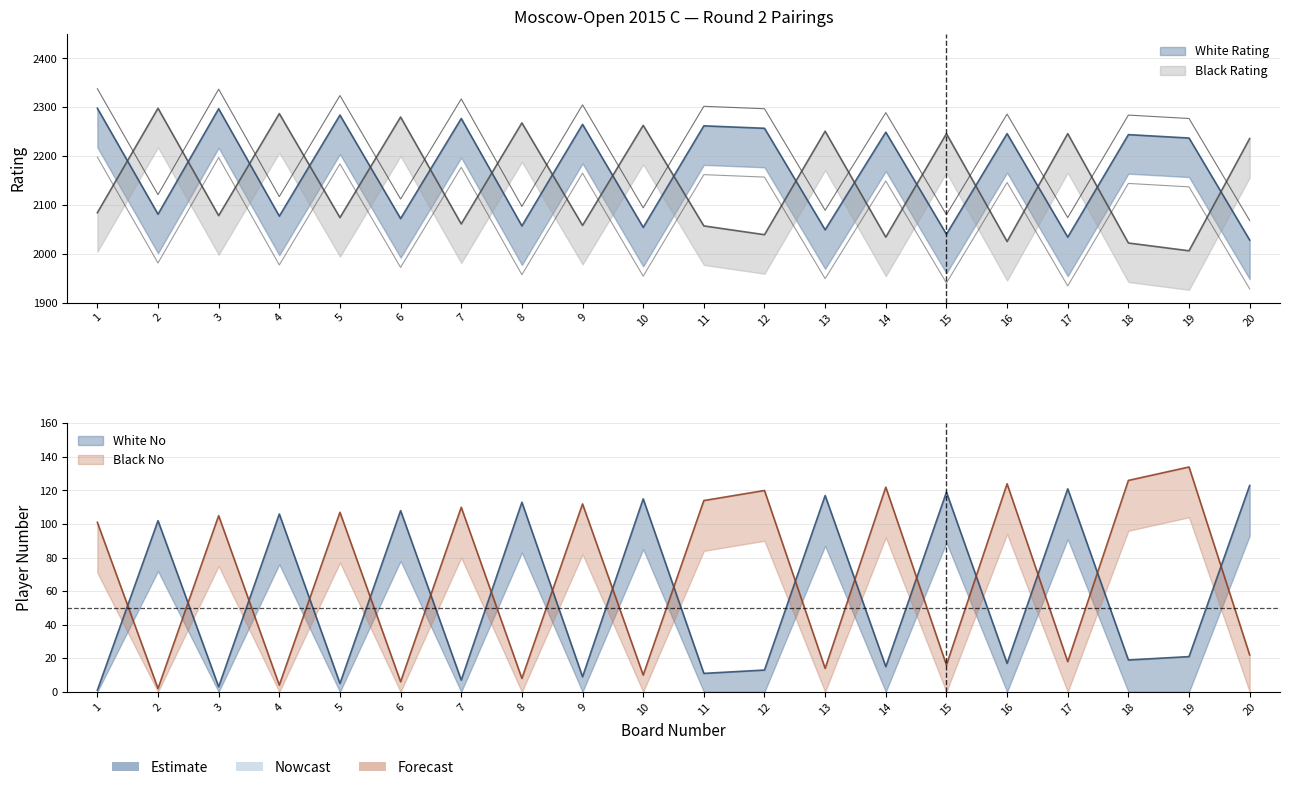

What is the total value across all series at 4?

4474